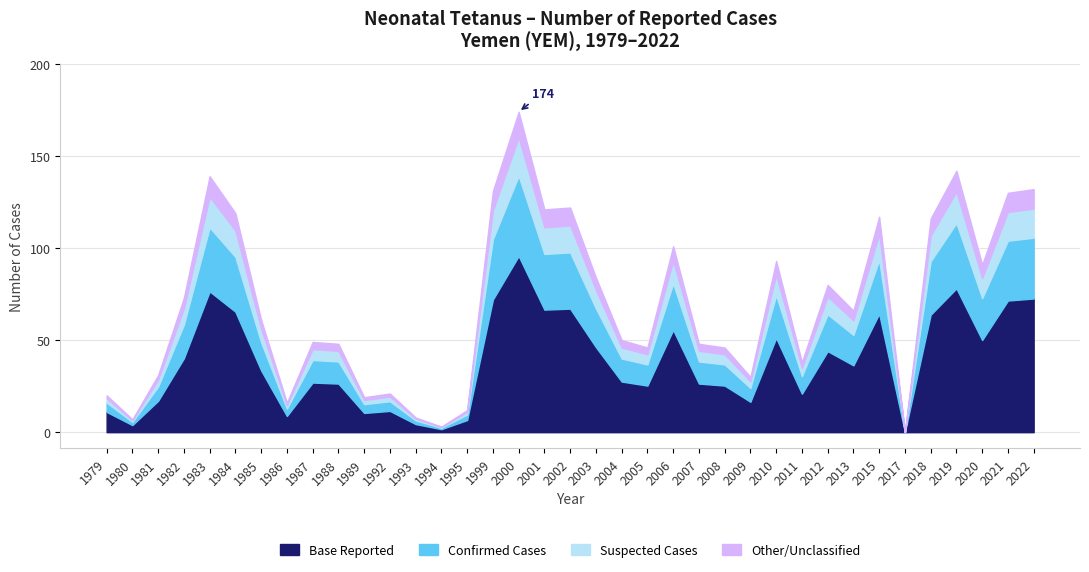

Which has a higher value, 2002 or 2001?

2002